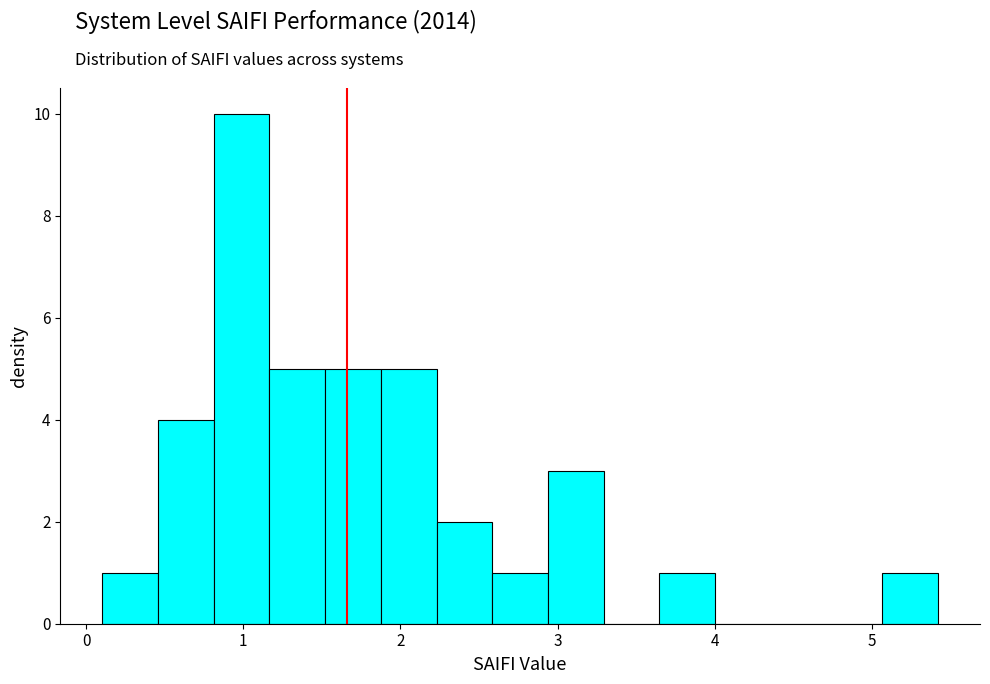

Around what value on the x-axis is the tallest bar? Give the approximate position of its centre, as read against the axis.

1.0